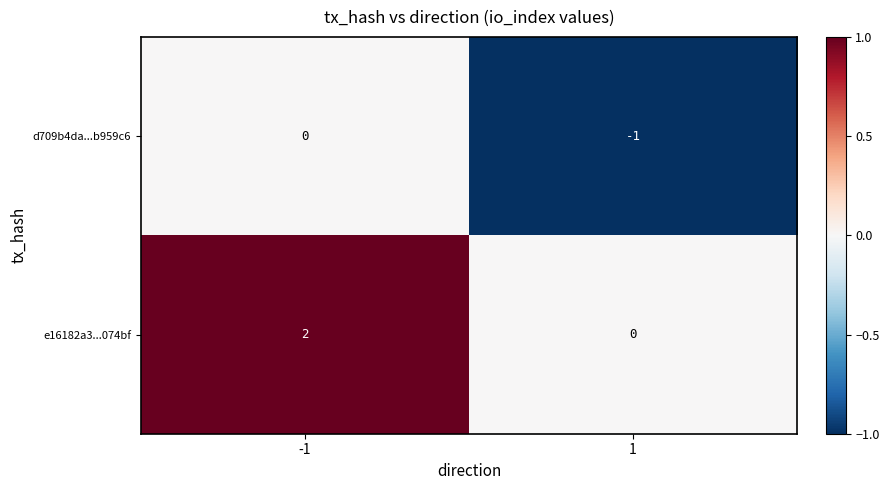

At -1, list the series in order from largest to smallest.

e16182a3...074bf, d709b4da...b959c6